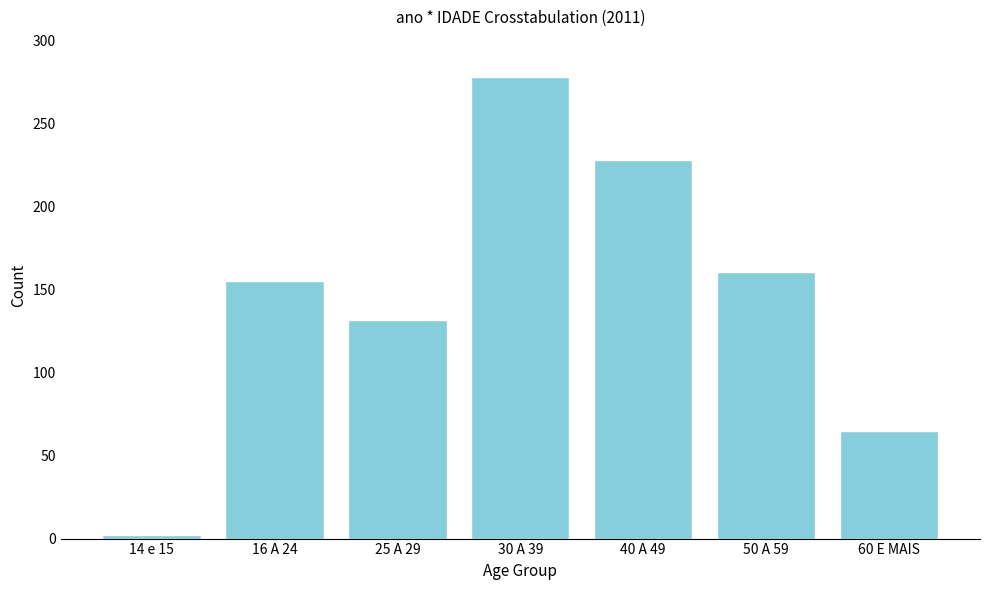

Reading left to right, list all the values displayed in this chart.

14 e 15=2	16 A 24=155	25 A 29=132	30 A 39=278	40 A 49=228	50 A 59=161	60 E MAIS=65